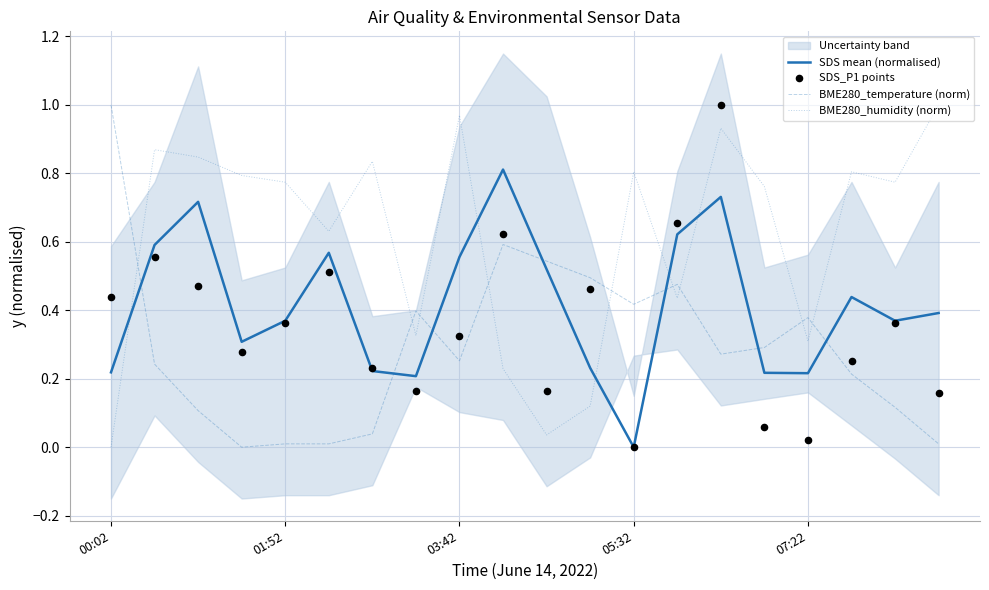

Which series has the widest spread of Y values?

BME280_temperature (norm)